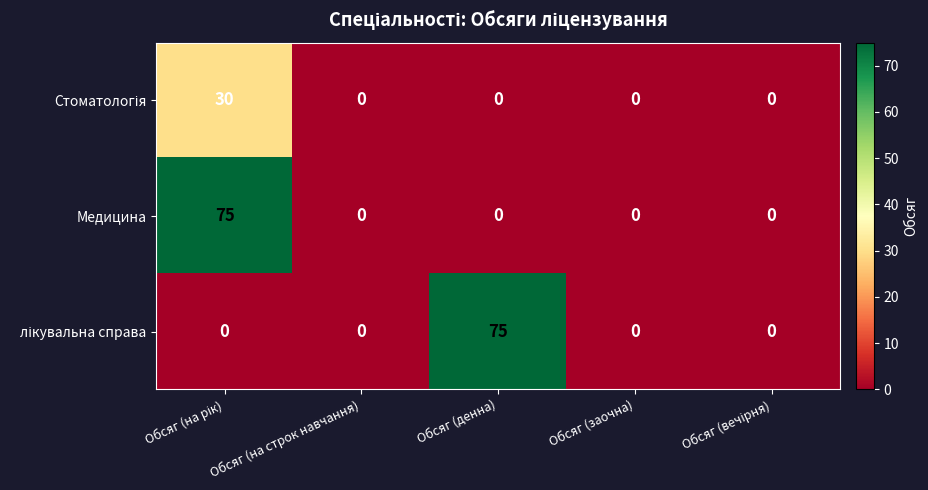

The value of Медицина at Обсяг (заочна) is 0. True or false?

True